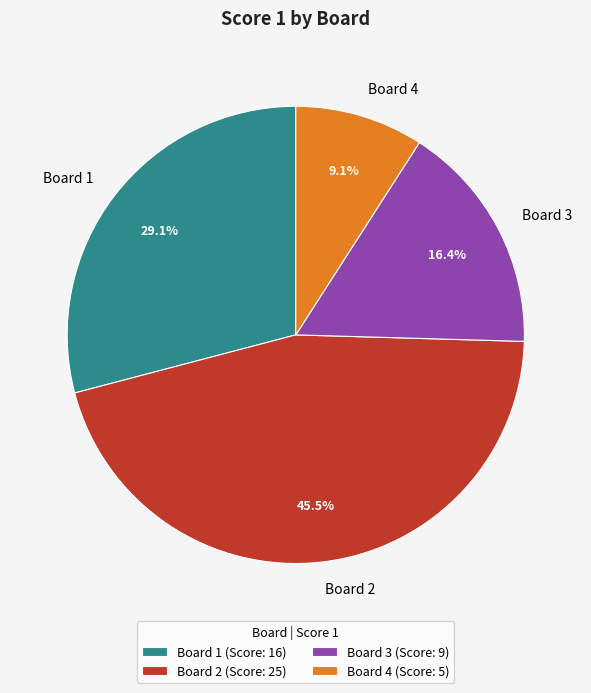

What percentage is NOT represented by Board 1?

70.9%